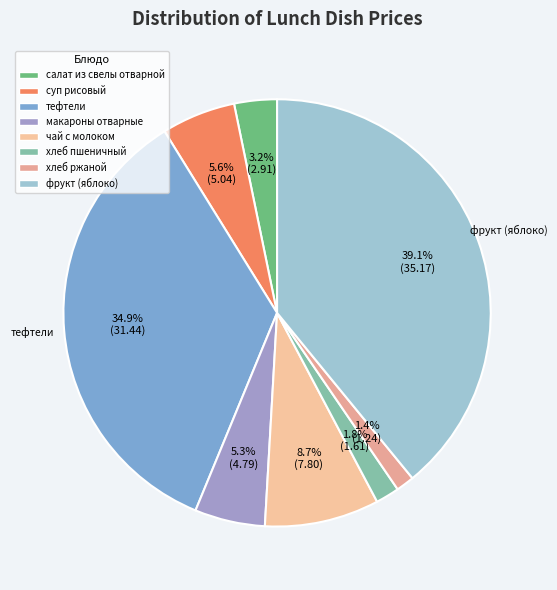

Which category has the biggest portion of the pie?

фрукт (яблоко)